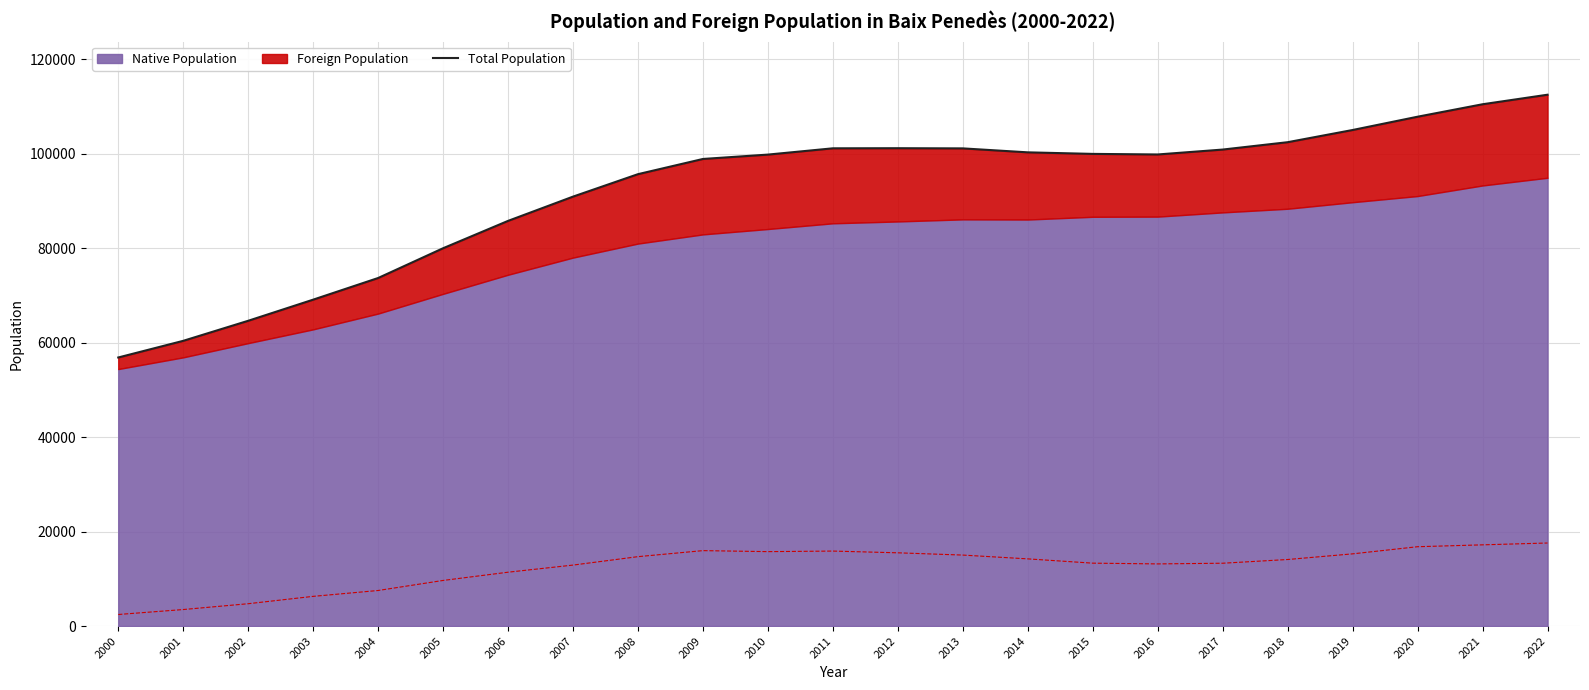

What is the value of the 1st point from the left?

56843